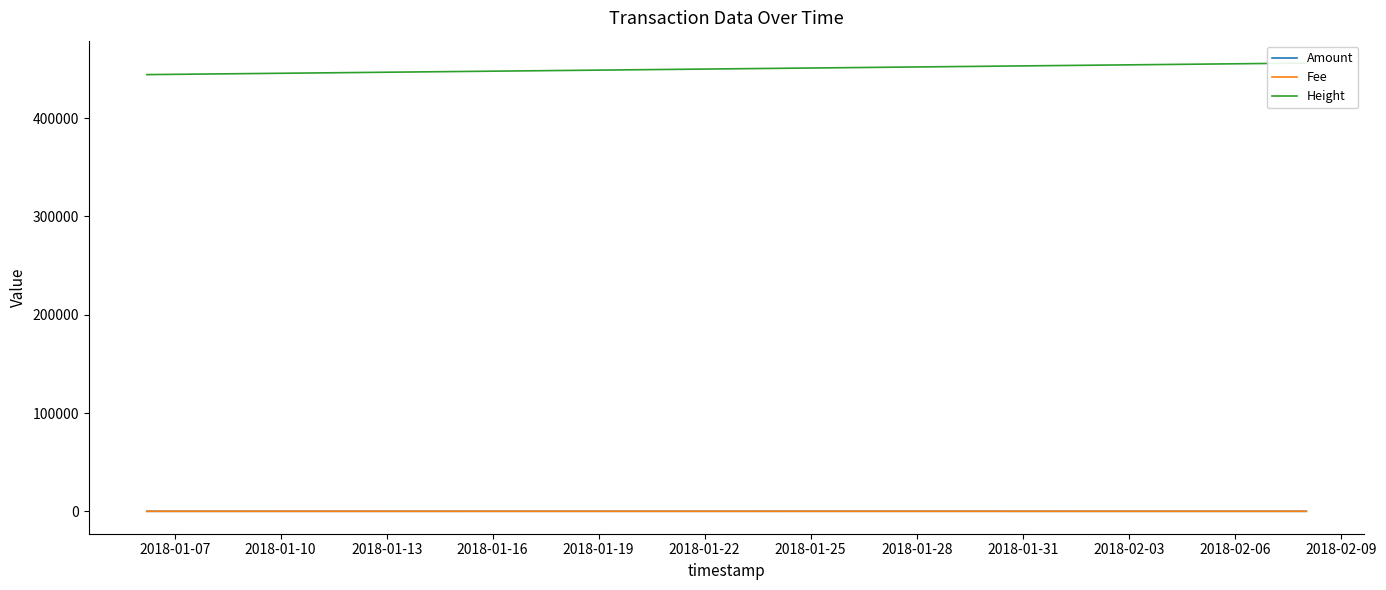

What is the maximum value for Amount?

60